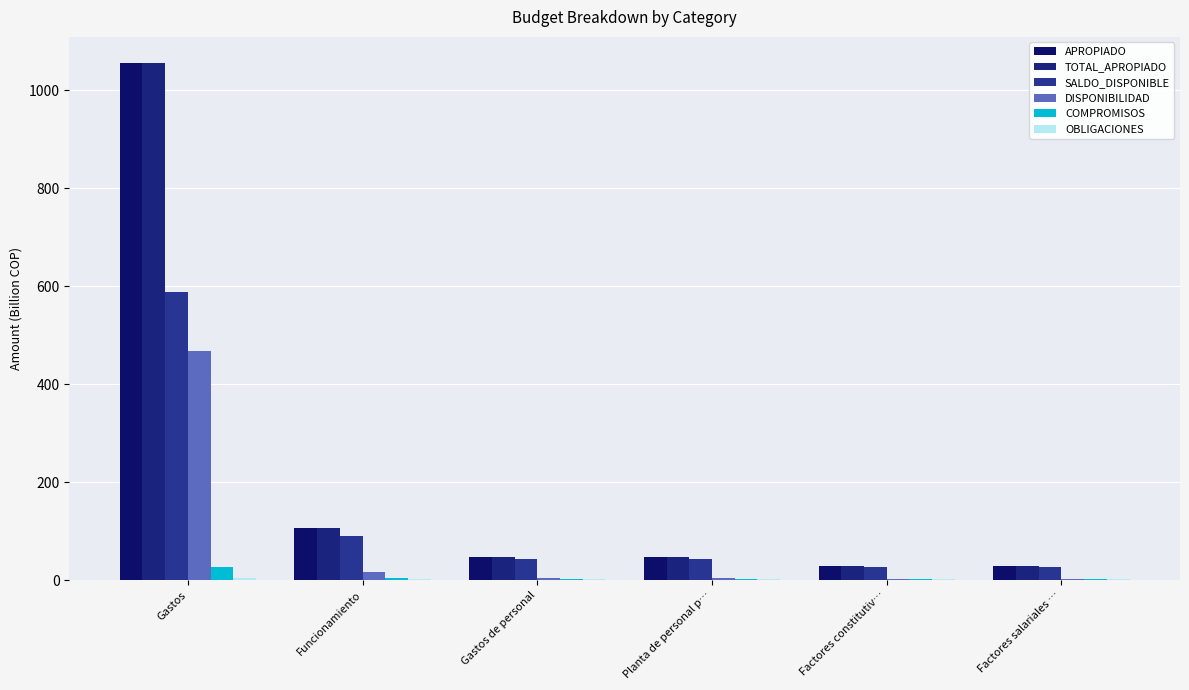

What is the average value of the DISPONIBILIDAD series?

82.5